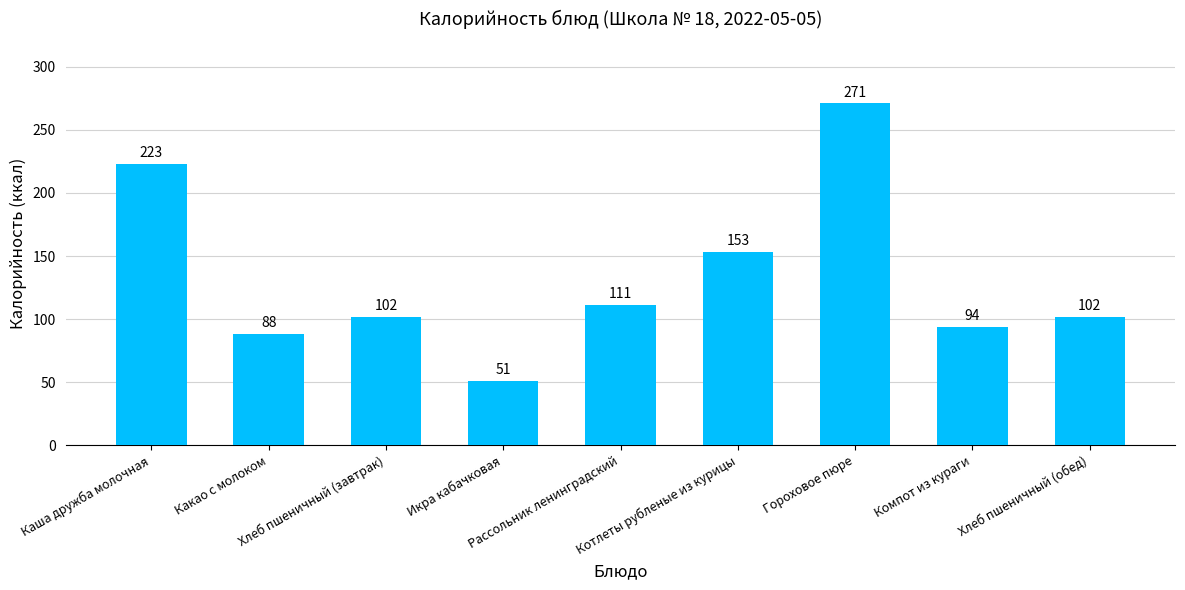

What is the difference between the values at Хлеб пшеничный (обед) and Котлеты рубленые из курицы?

51